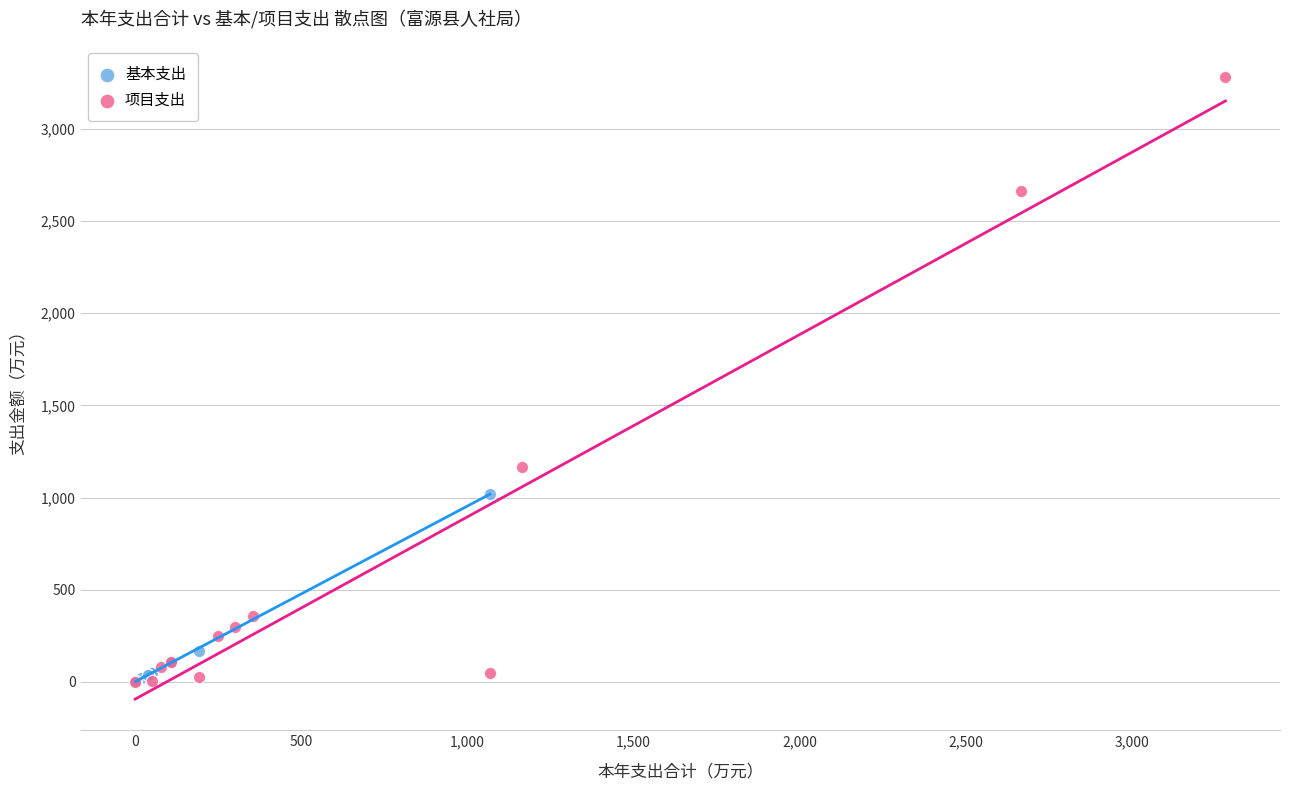

Which series reaches the maximum Y coordinate?

项目支出